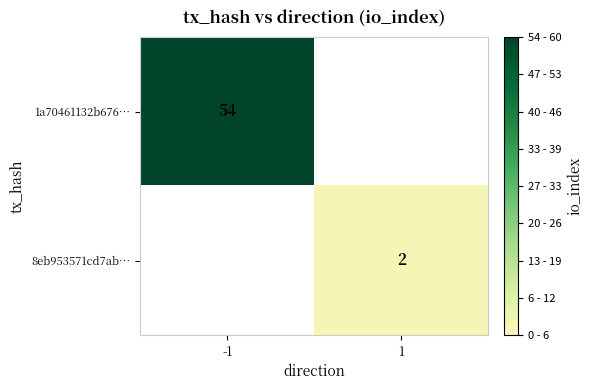

Count the number of categories in the chart.

2